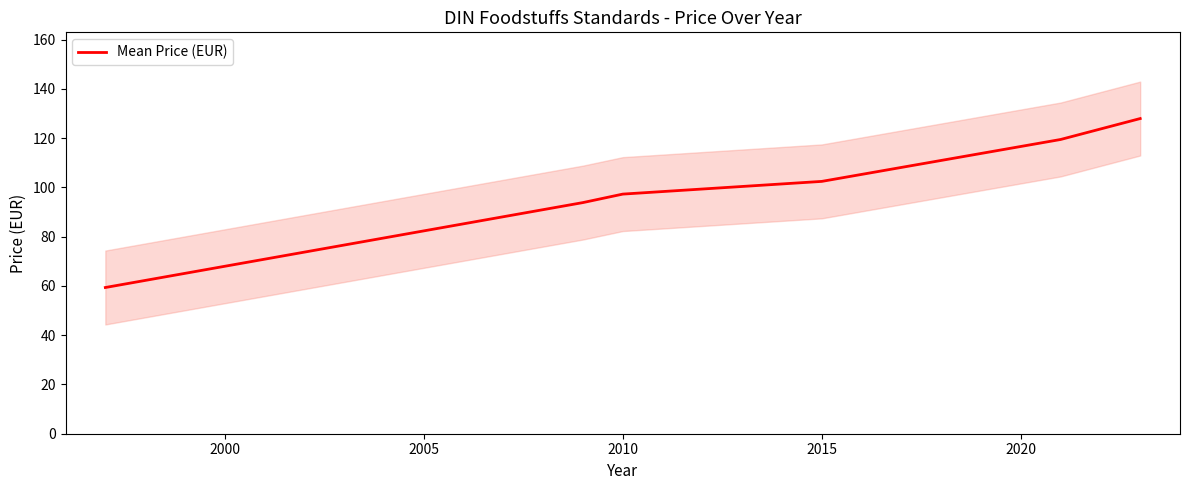

What is the value of the 3rd point from the left?

97.3